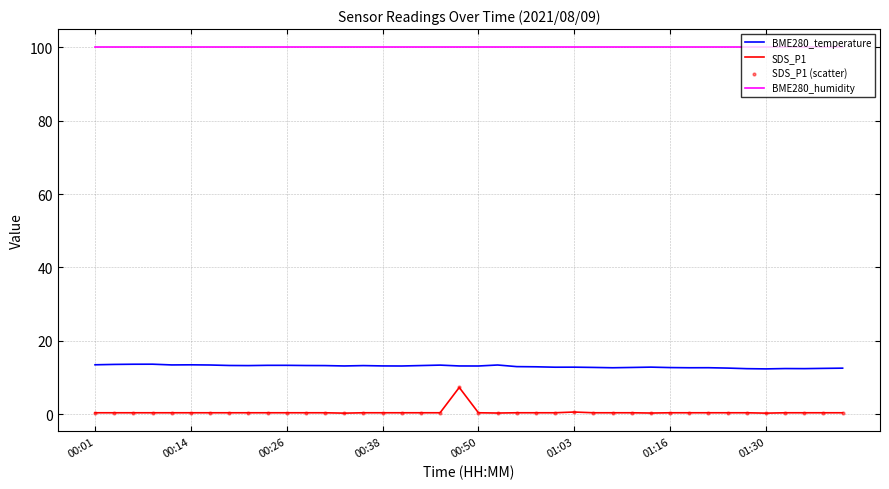

Which series has the largest total across all categories?

BME280_humidity